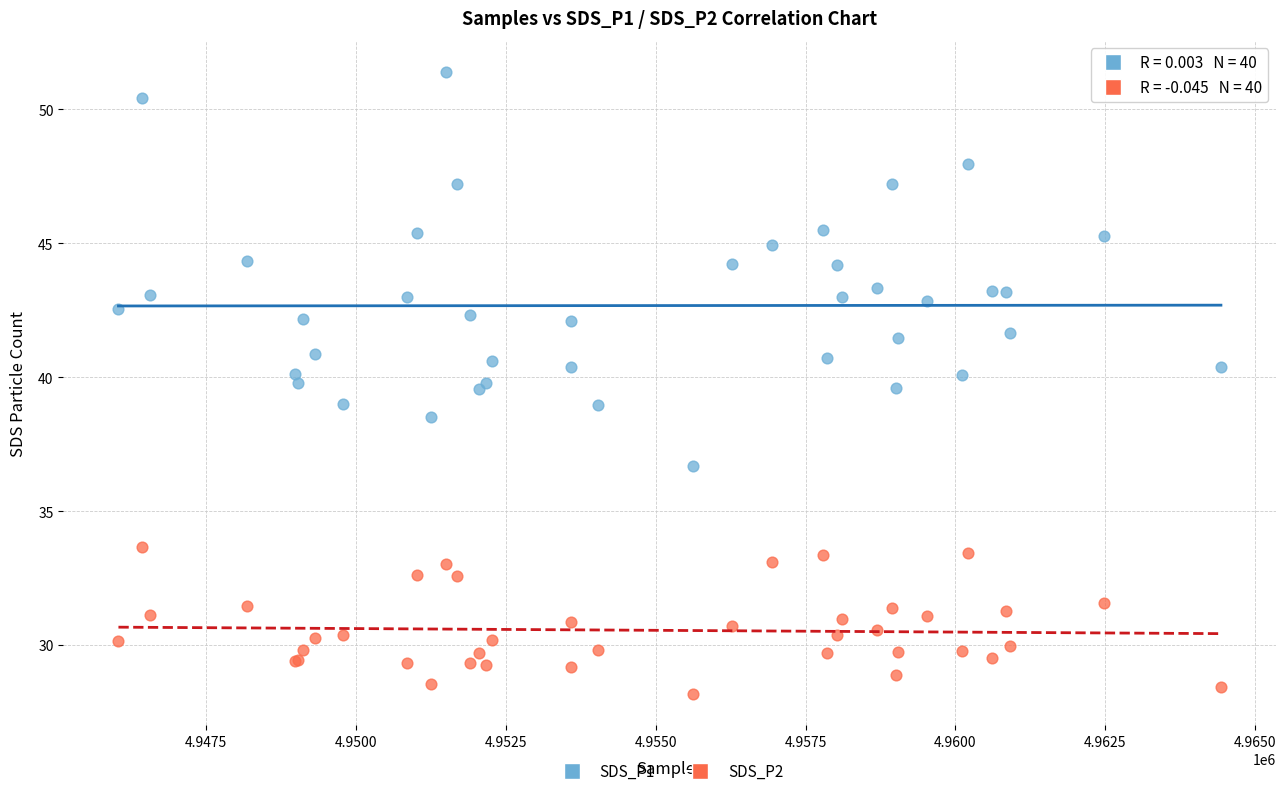

Which series contains the lowest Y value?

SDS_P2